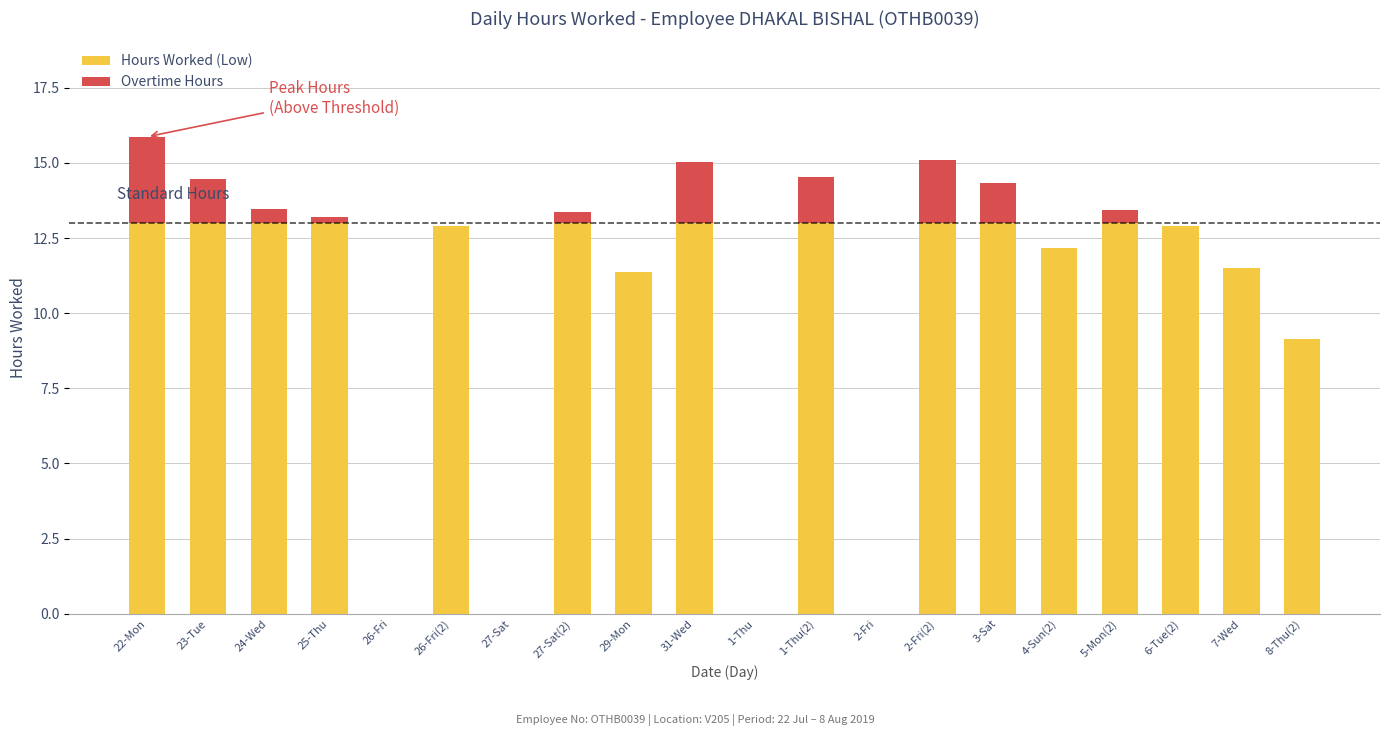

At which category is the sum across all series the highest?

22-Mon